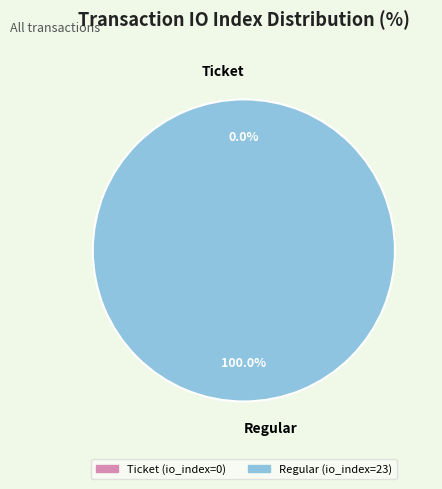

Which slice represents more than half of the pie?

Regular